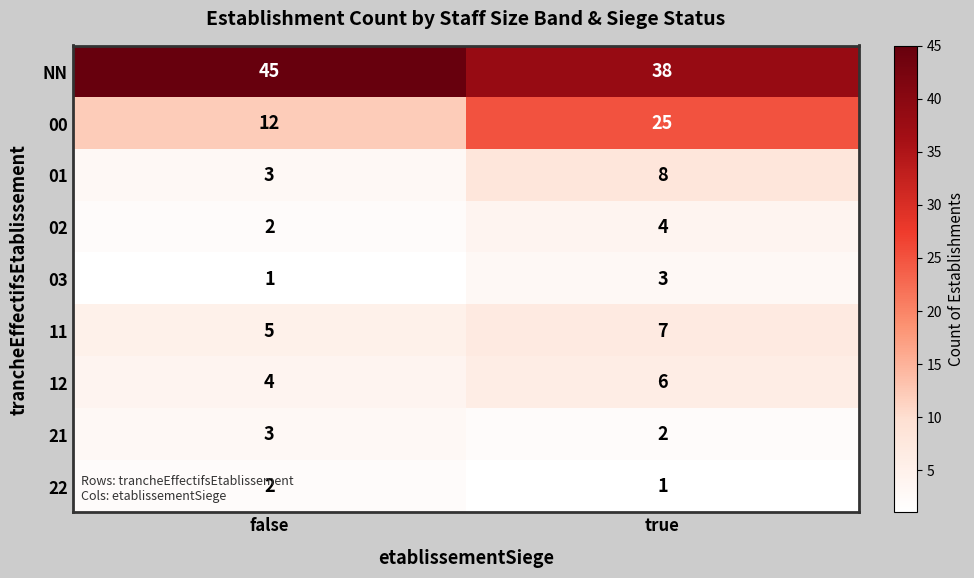

Which series has the largest total across all categories?

NN